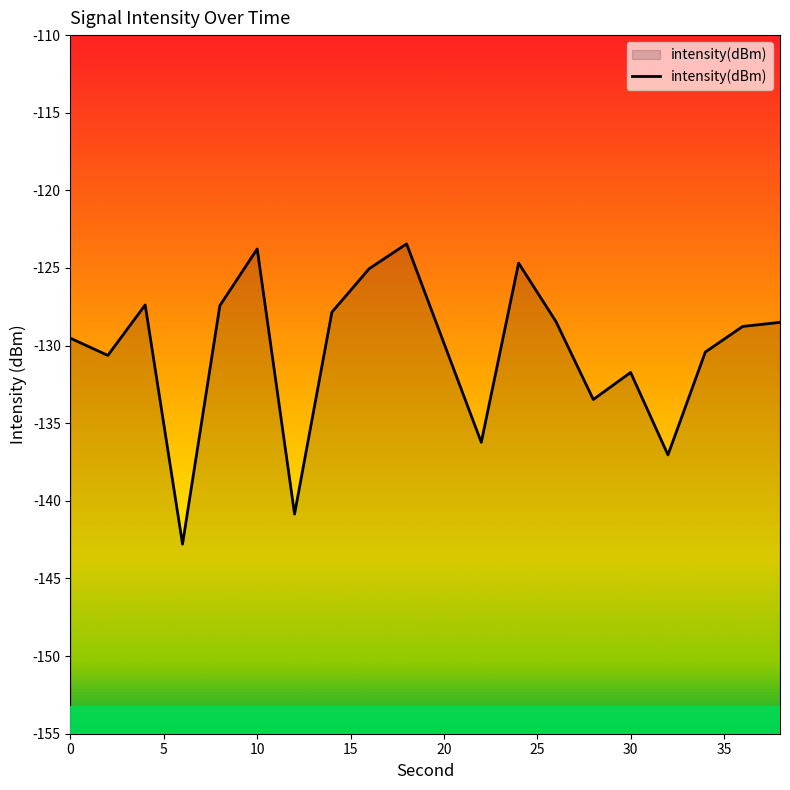

How many lines are shown in the chart?

1